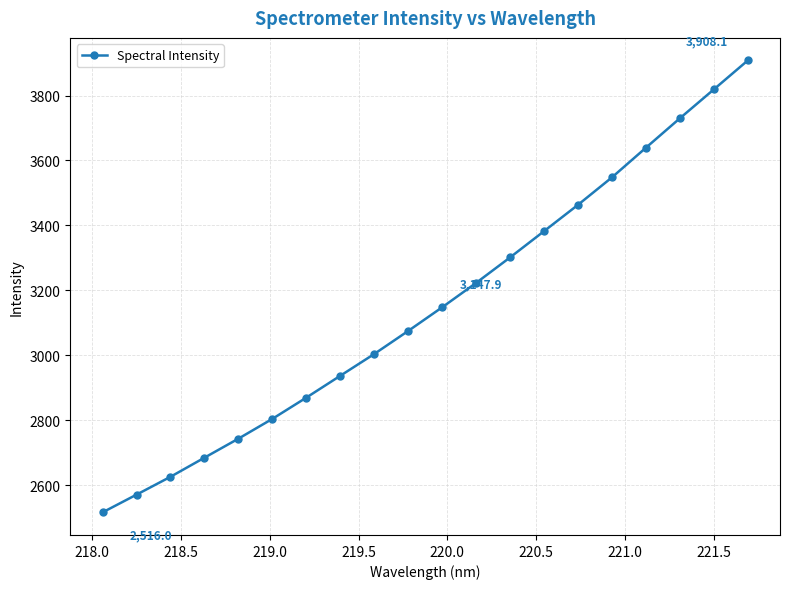

What is the minimum value shown in the chart?

2516.0